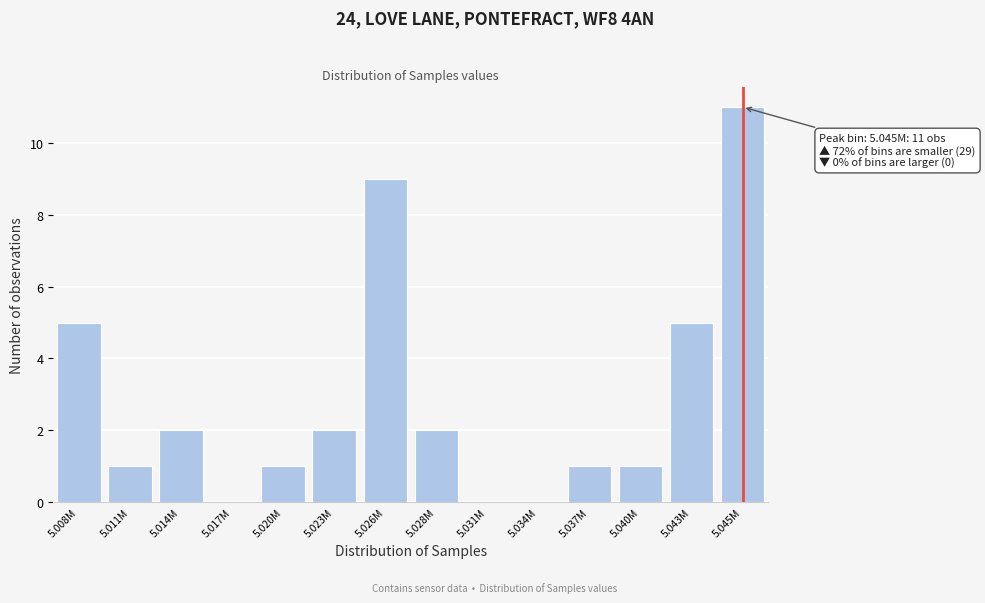

Is it true that the value at 5.017M is 0?

True